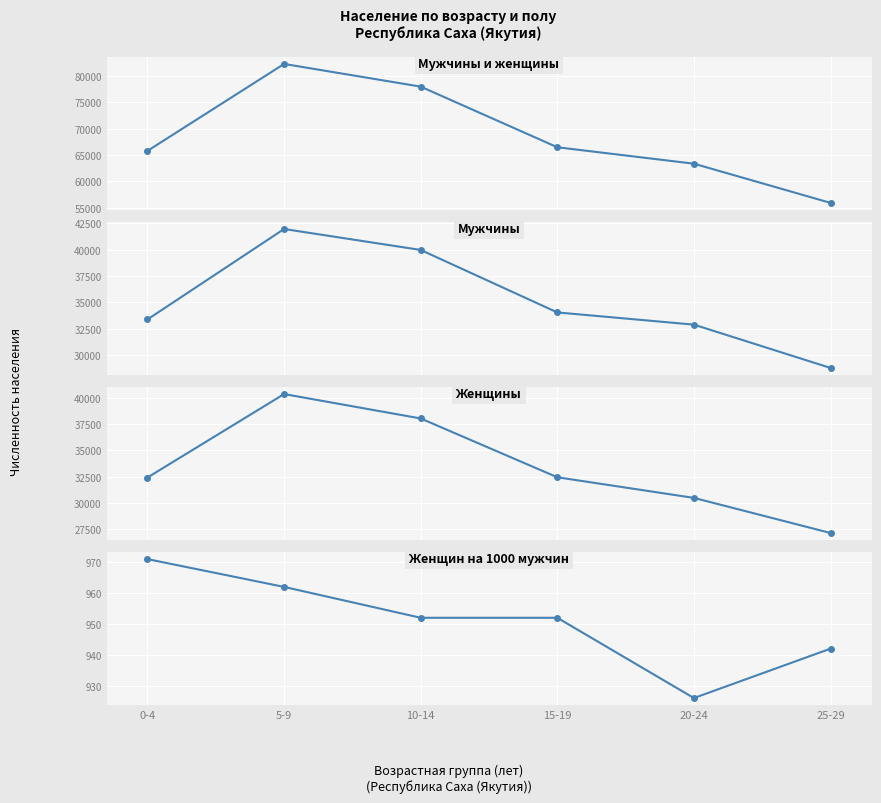

True or false: Мужчины and Женщины intersect in this chart.

False